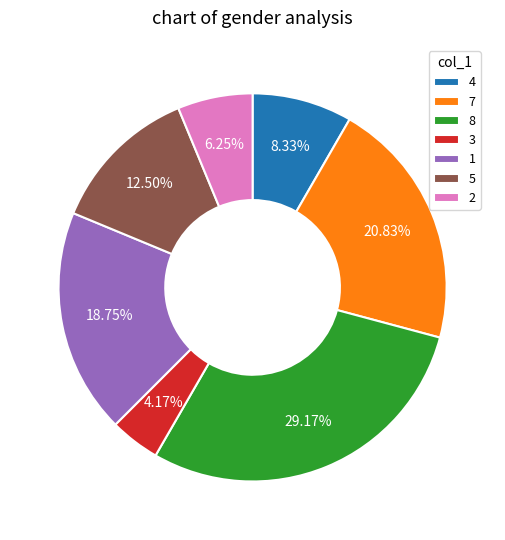

What percentage is the 3 slice, to the nearest percent?

4%